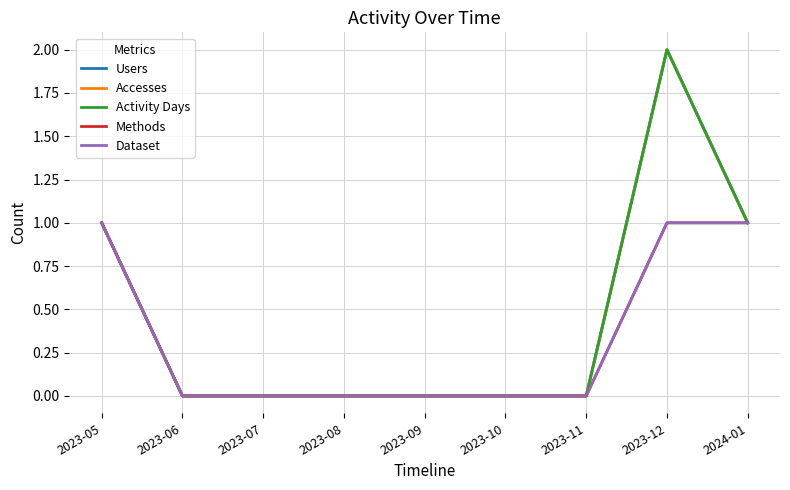

Is this an area chart (filled region under the line)?

No